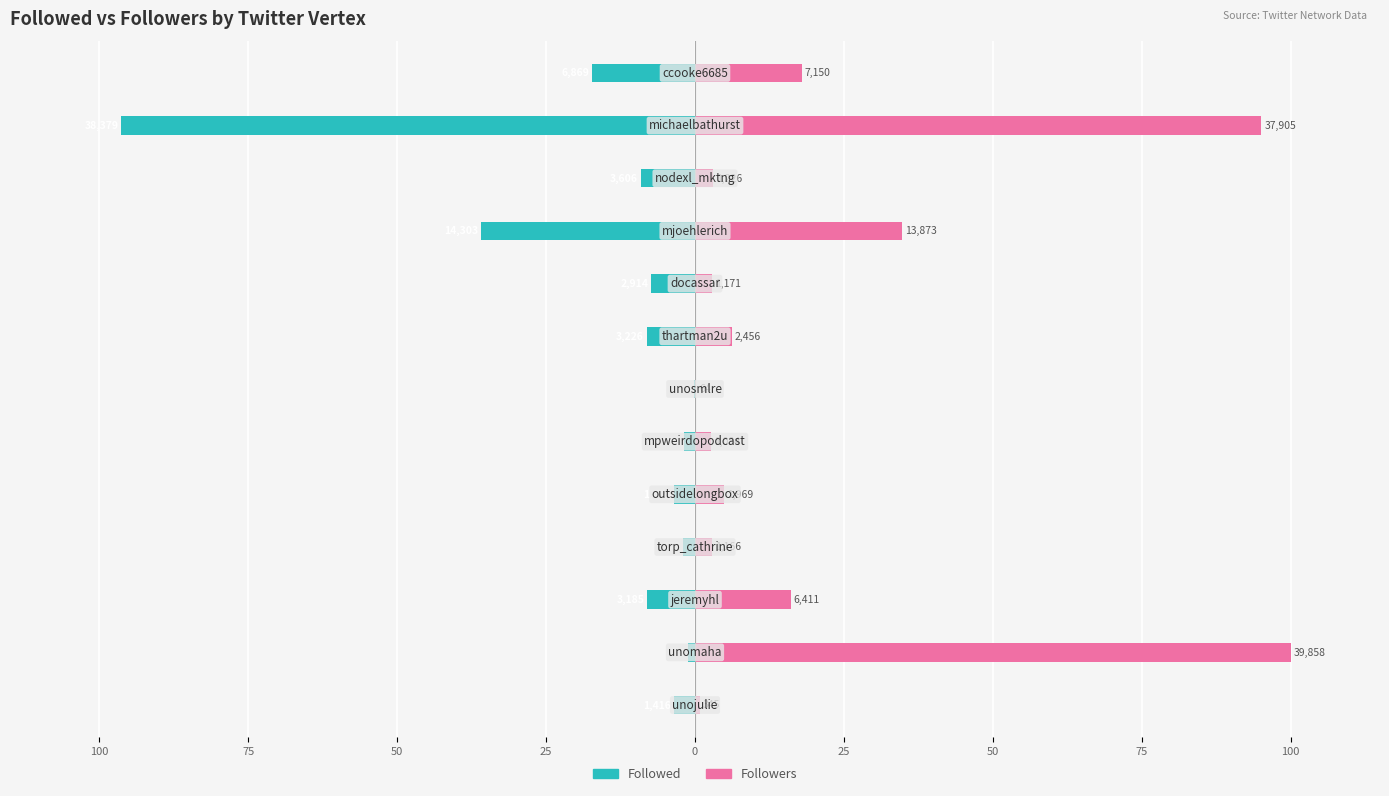

Which series changed the most between 75 and 11?

Followed